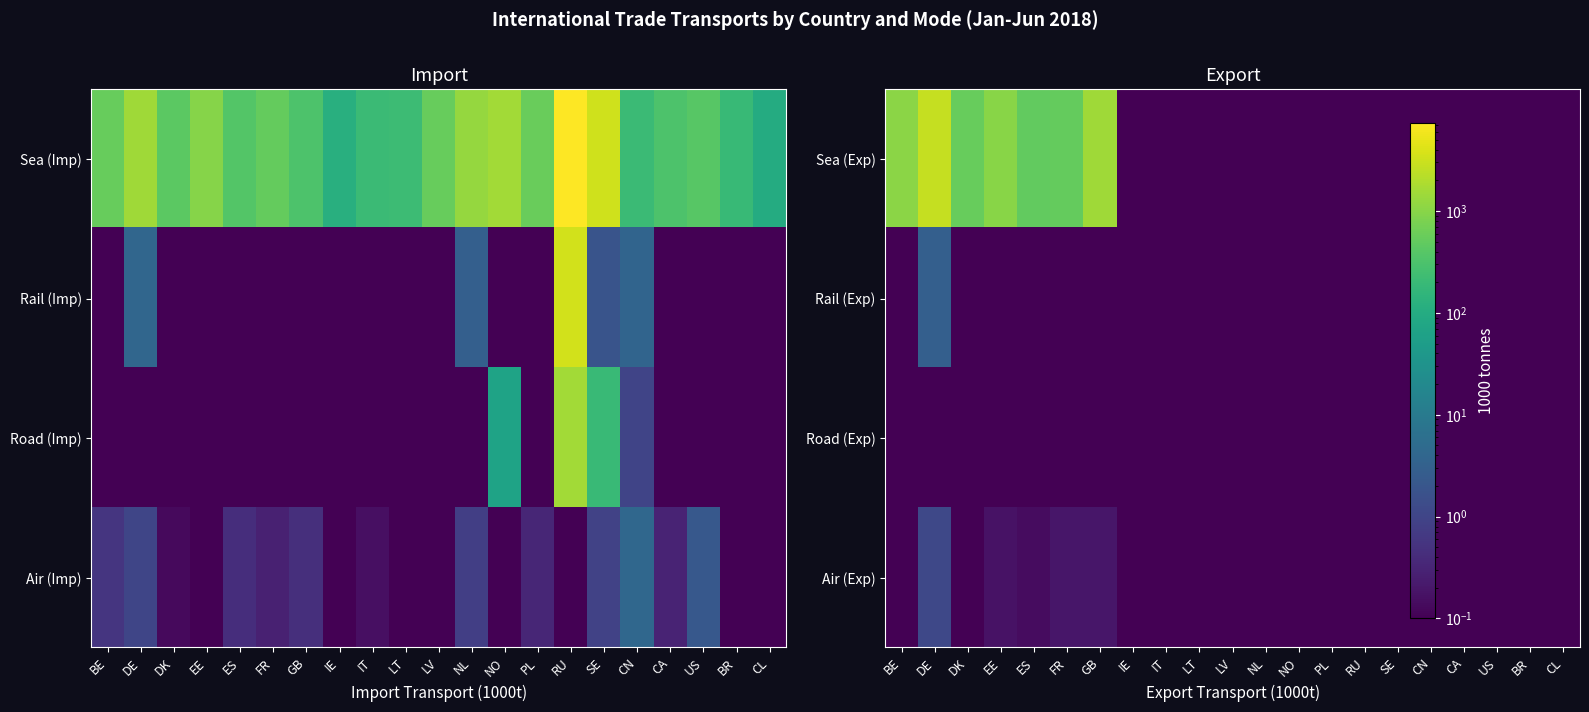

What is the spread (max minus min) of values at DE?

2748.9